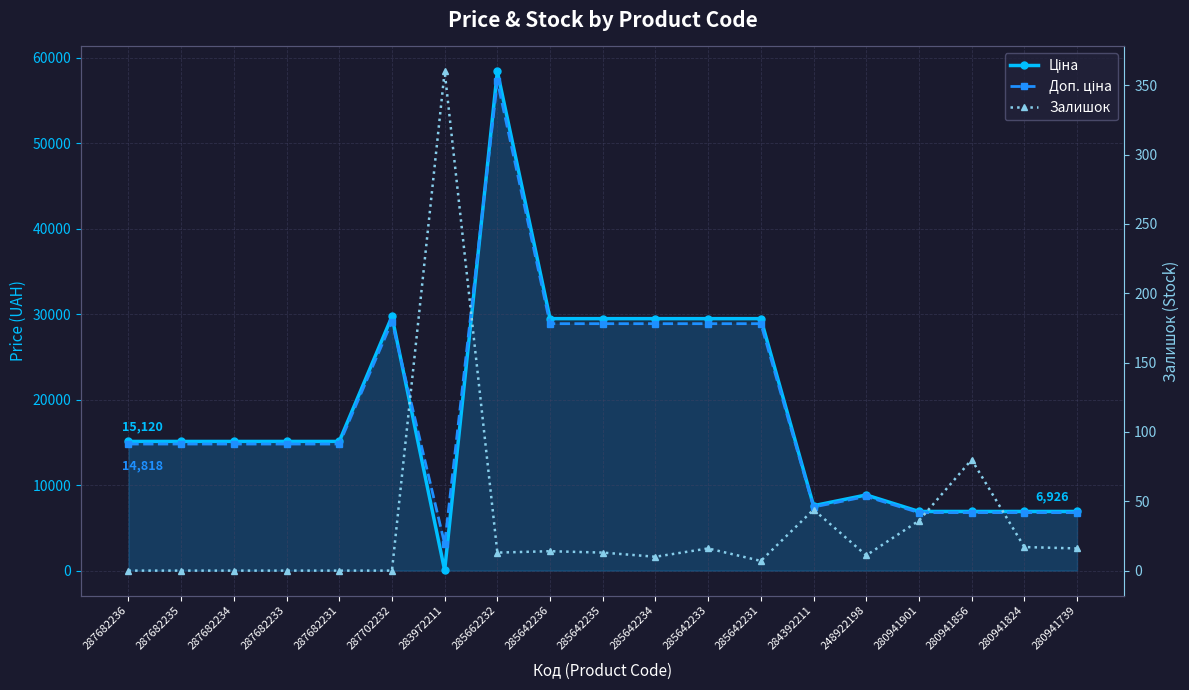

The Ціна series shows 29491.5 at 285642233. True or false?

True